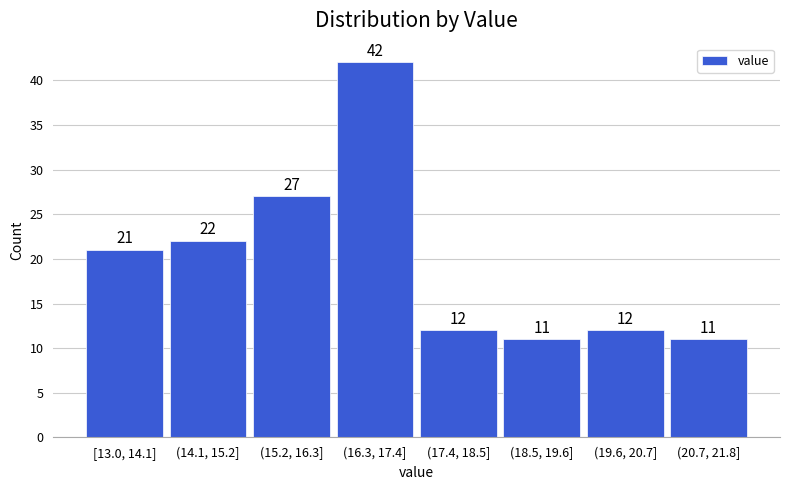

Reading left to right, extract all data points from this chart.

21	22	27	42	12	11	12	11